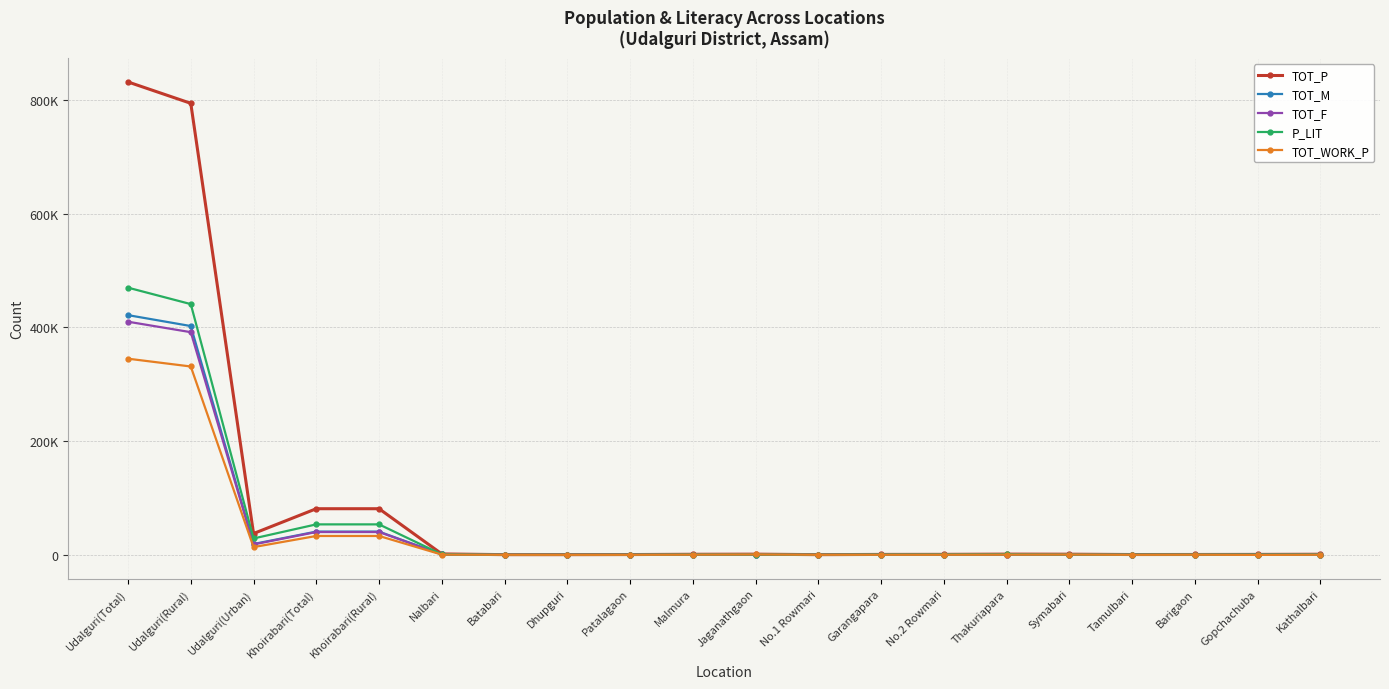

What are all the series names shown in the legend?

TOT_P, TOT_M, TOT_F, P_LIT, TOT_WORK_P